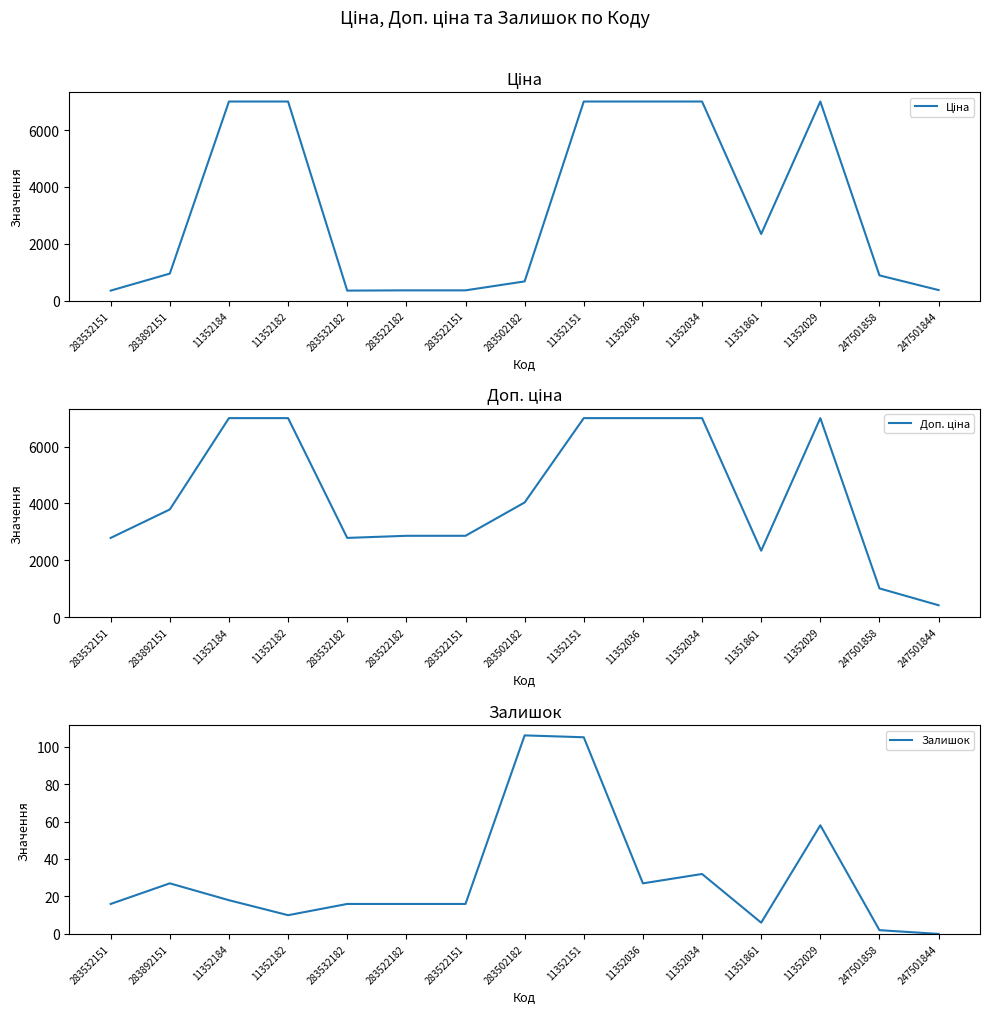

Which series changed the most between 283532182 and 247501858?

Доп. ціна